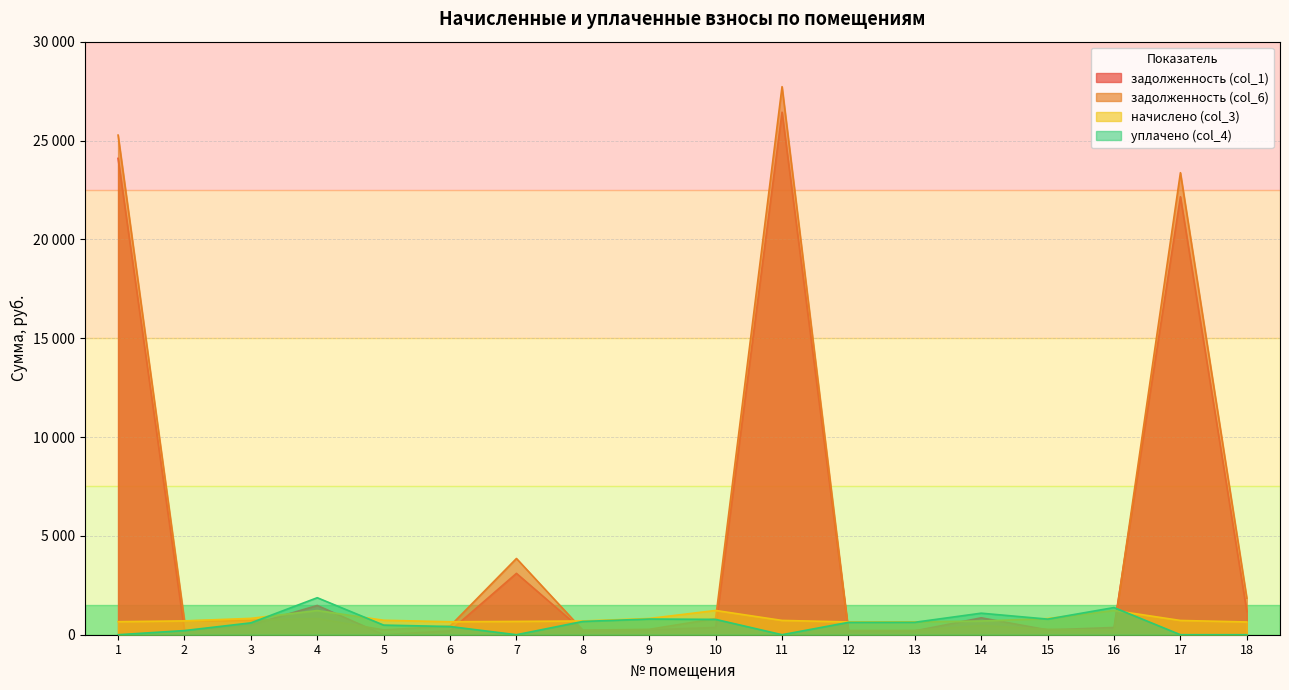

The задолженность (col_1) series shows 118.6 at 8. True or false?

False